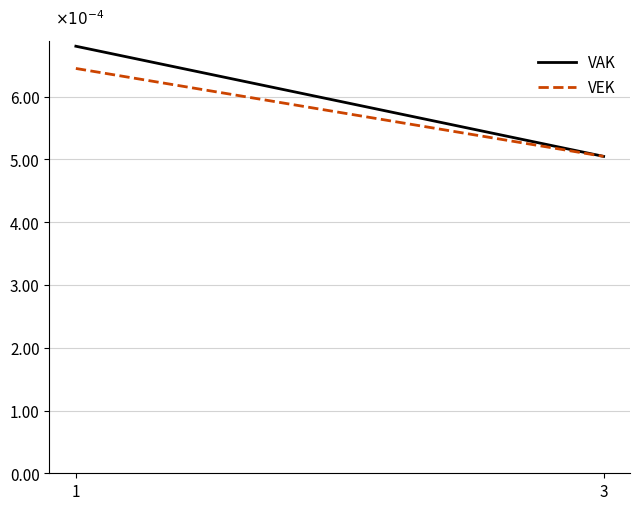

Does the chart display data point markers on the line(s)?

No